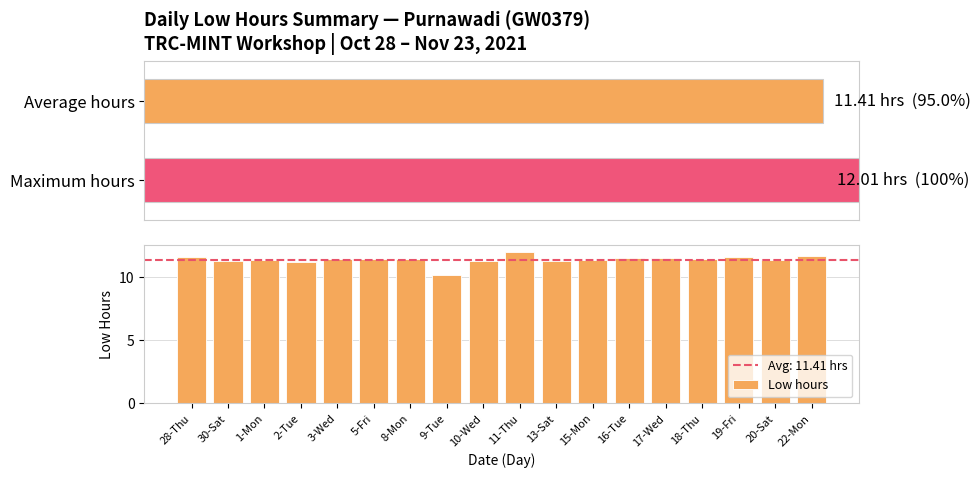

What is the difference between the second highest and minimum values?

1.5